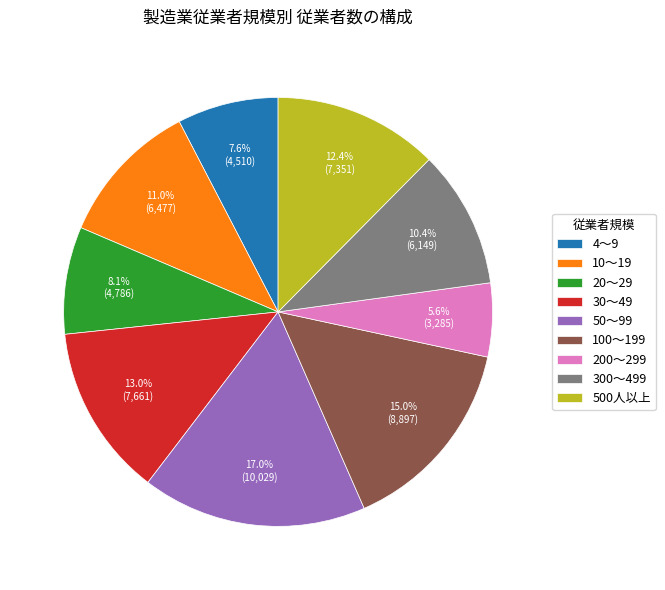

Count the number of slices in the pie.

9